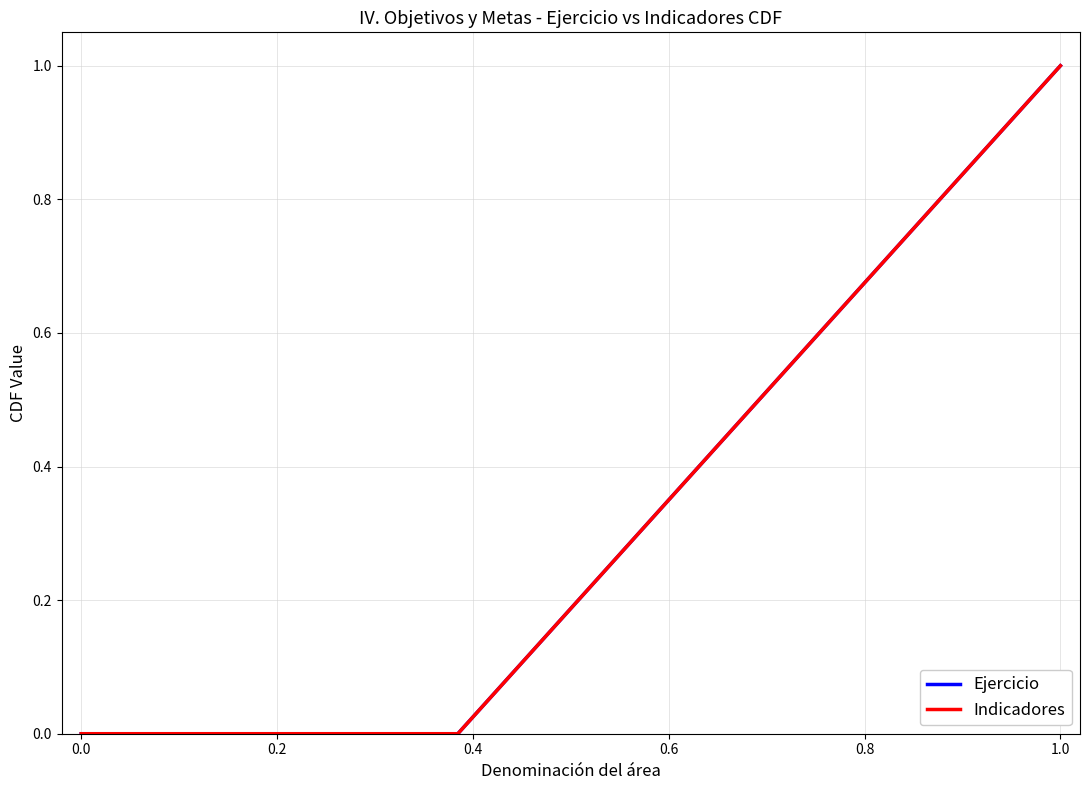

Reading left to right, transcribe all the data shown in this chart.

Ejercicio: 0.0	0.0	0.0	0.0	0.0	0.0	0.1	0.2	0.4	0.5	0.6	0.8	0.9	1.0
Indicadores: 0.0	0.0	0.0	0.0	0.0	0.0	0.1	0.3	0.4	0.5	0.6	0.7	0.9	1.0